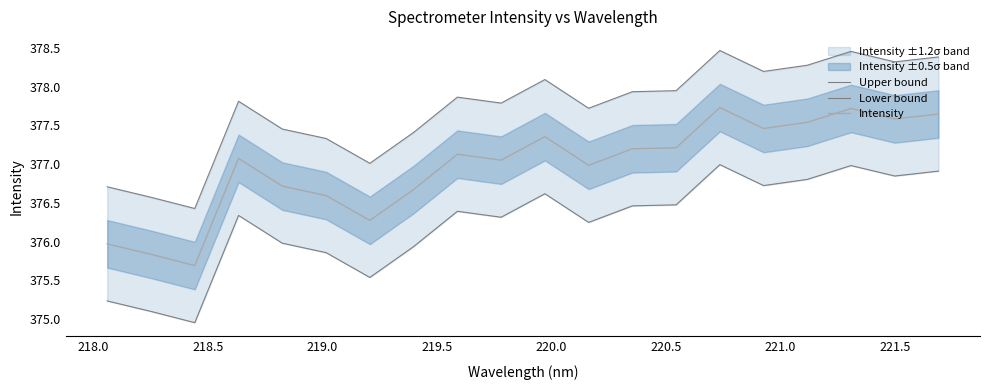

What is the lowest value of the Intensity series?

375.7